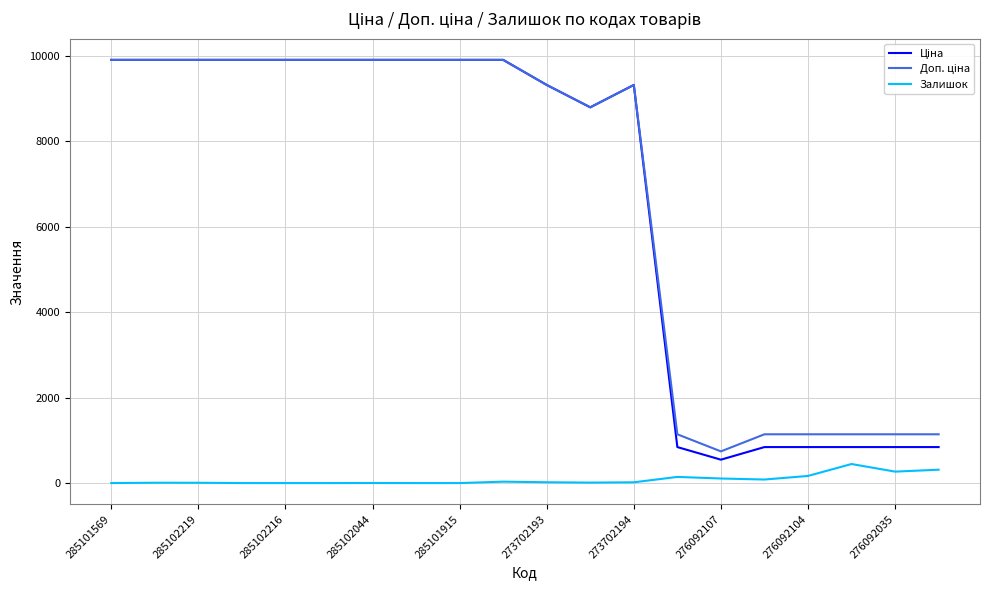

What is the maximum value shown in the chart?

9908.5